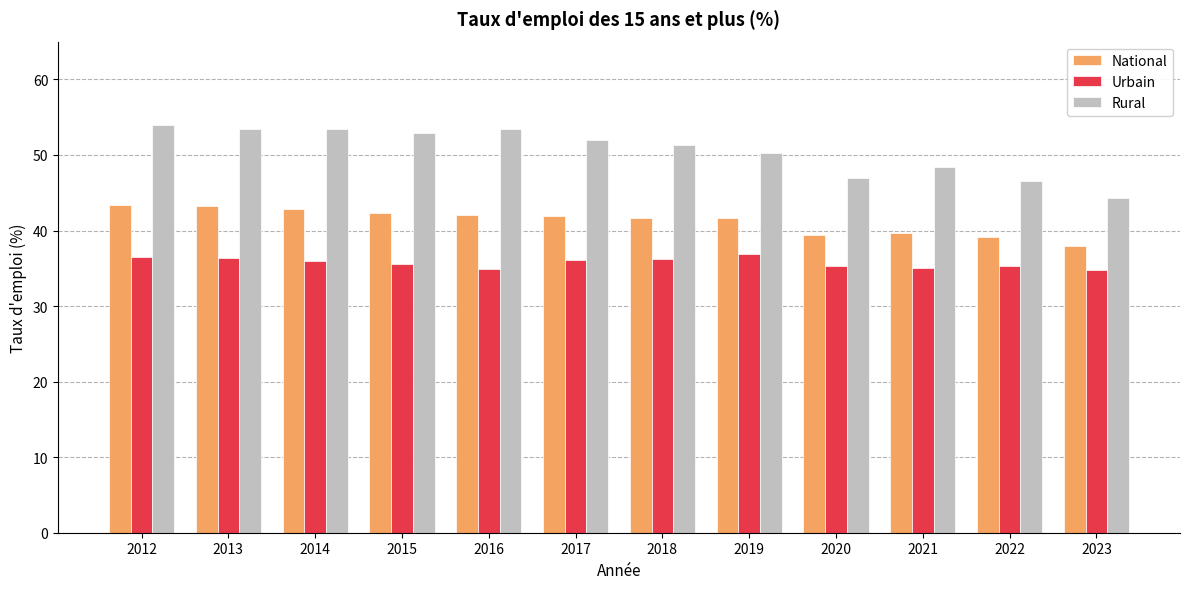

What is the minimum value shown in the chart?

34.8